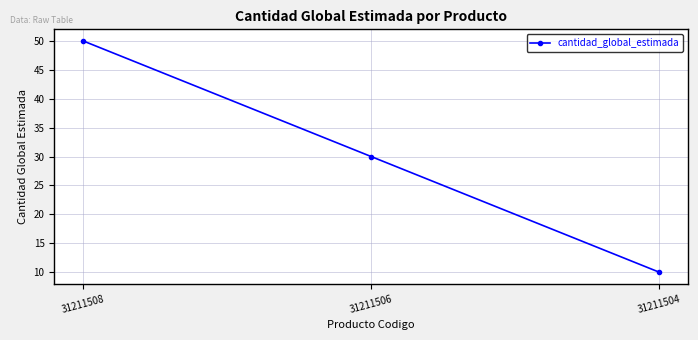

Is it true that the value at 31211504 is 10?

True